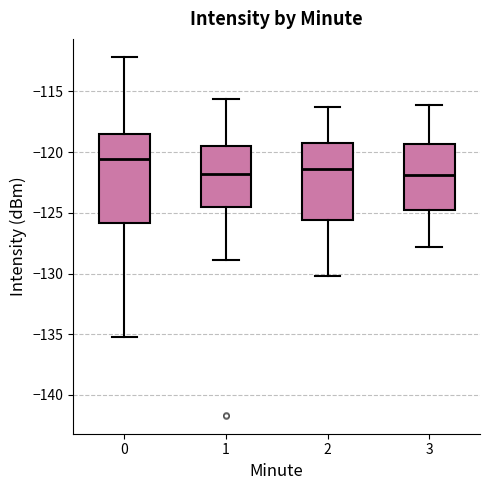

Where is the upper edge of the box at x = 3 on the y-axis? The values are not printed on the chart, so give them approximately, as read against the axis.

-119.5